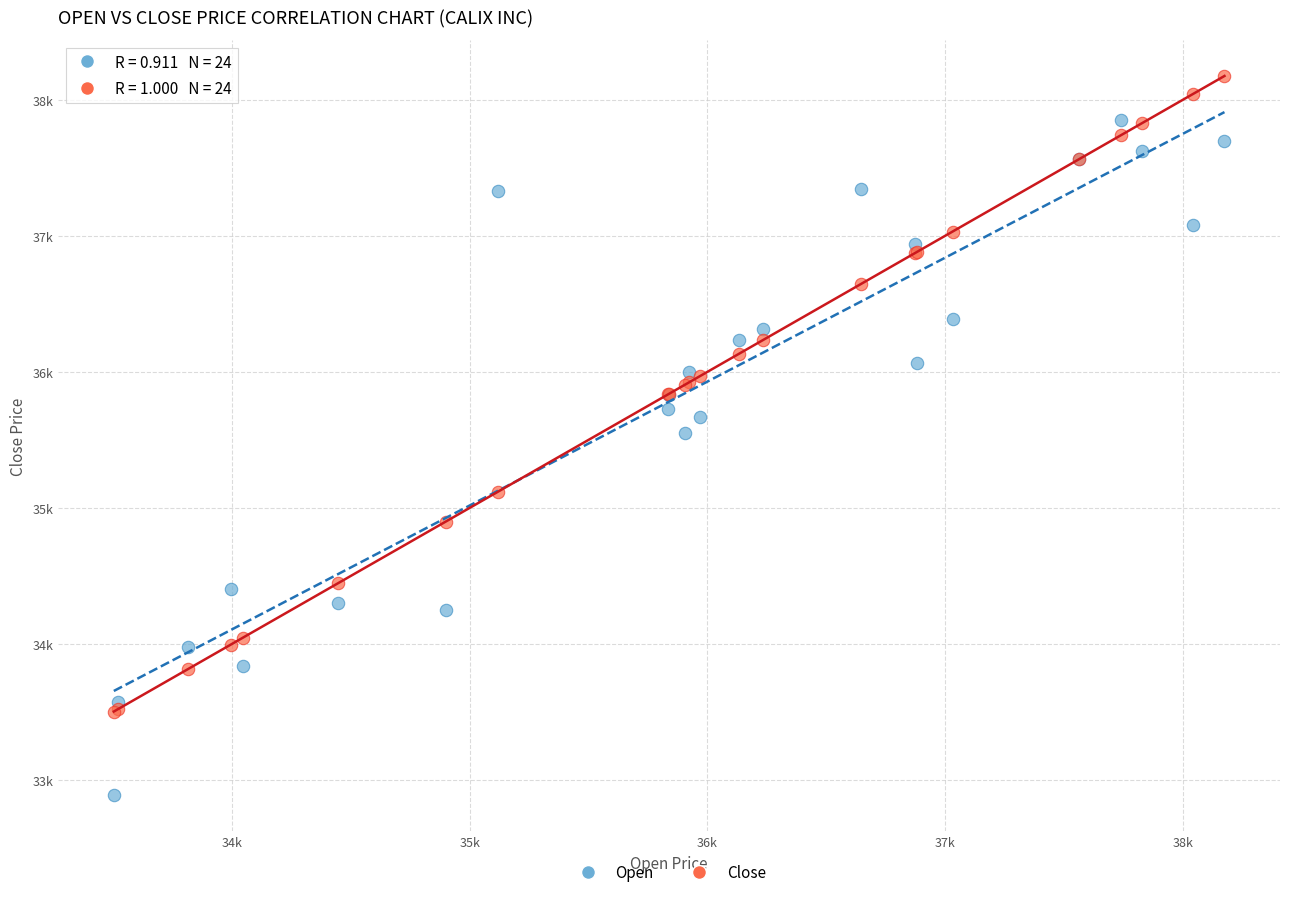

What are all the series names shown in the legend?

Open, Close